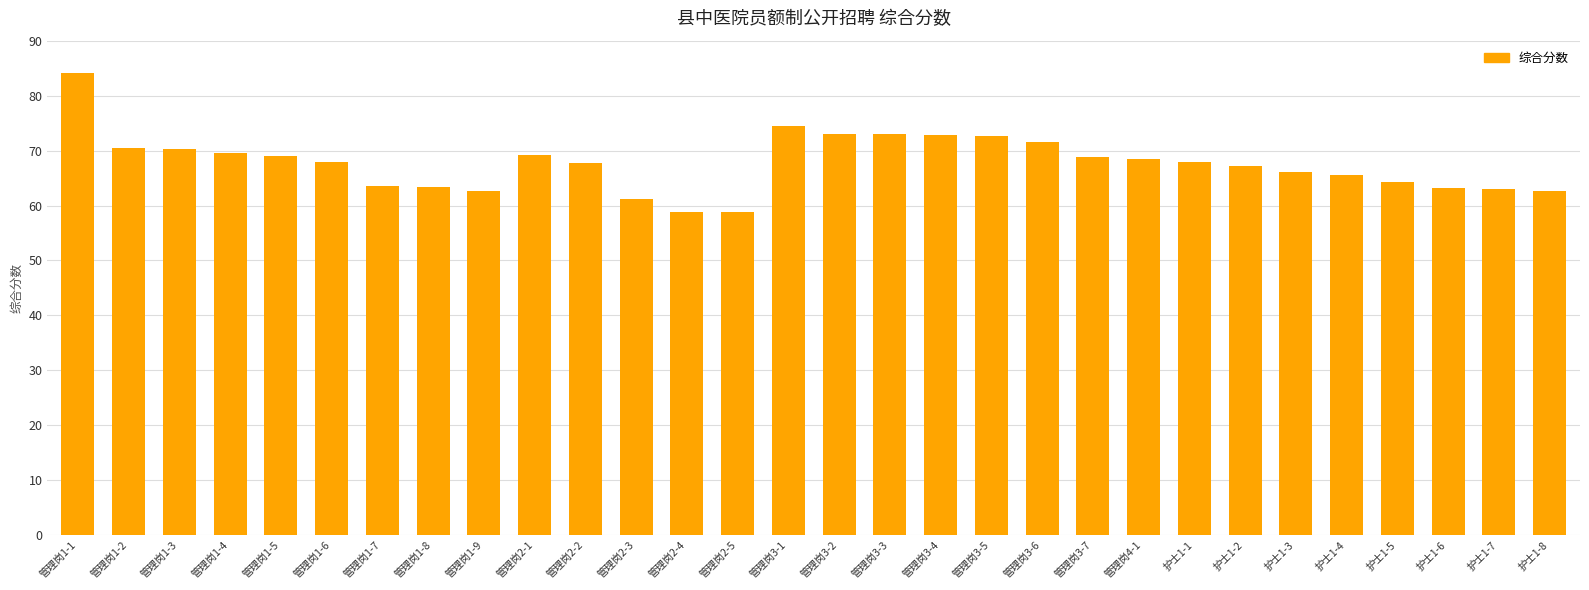

Is it true that the value at 护士1-2 is 42.6?

False